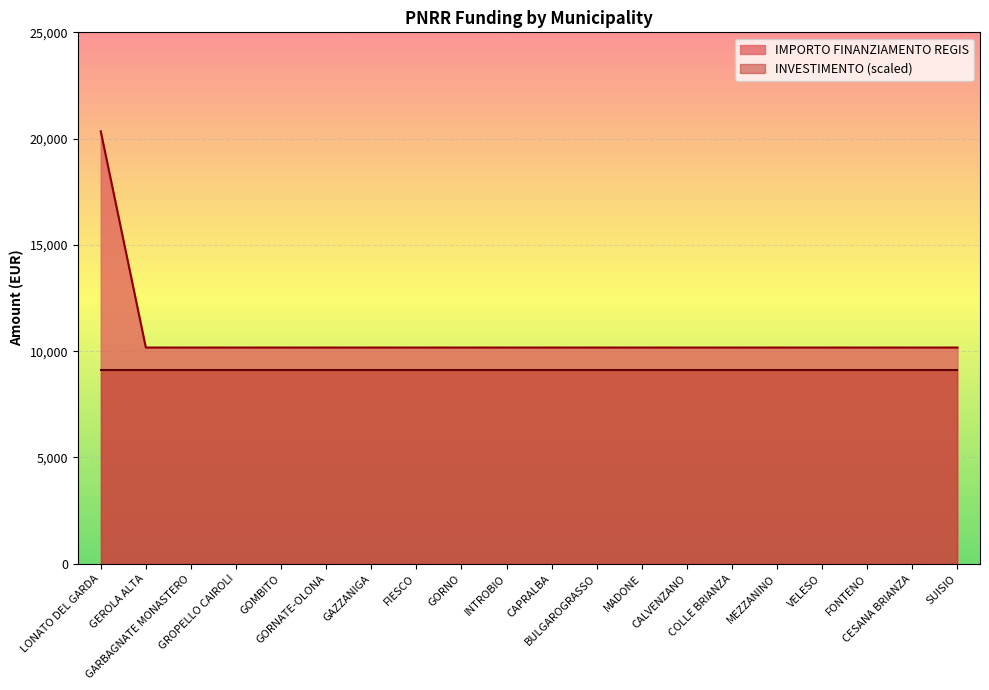

Reading left to right, transcribe all the data shown in this chart.

LONATO DEL GARDA=20344	GEROLA ALTA=10172	GARBAGNATE MONASTERO=10172	GROPELLO CAIROLI=10172	GOMBITO=10172	GORNATE-OLONA=10172	GAZZANIGA=10172	FIESCO=10172	GORNO=10172	INTROBIO=10172	CAPRALBA=10172	BULGAROGRASSO=10172	MADONE=10172	CALVENZANO=10172	COLLE BRIANZA=10172	MEZZANINO=10172	VELESO=10172	FONTENO=10172	CESANA BRIANZA=10172	SUISIO=10172